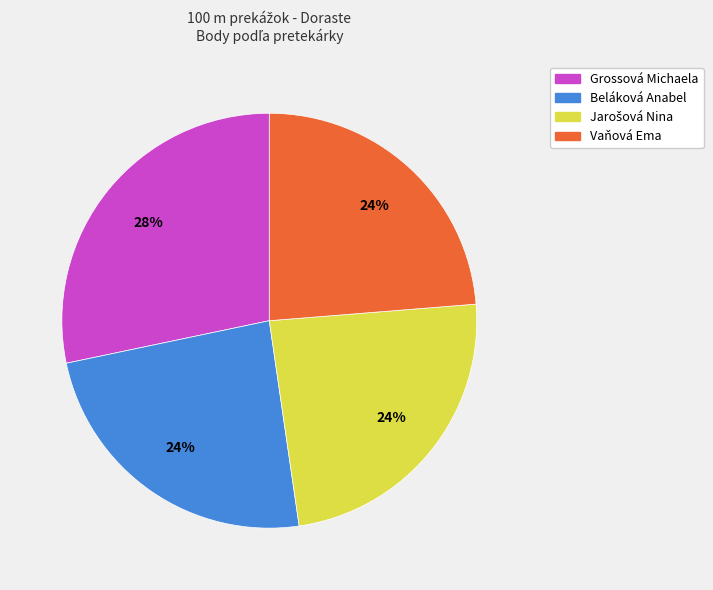

To the nearest percent, what percentage of the pie is Grossová Michaela?

28%